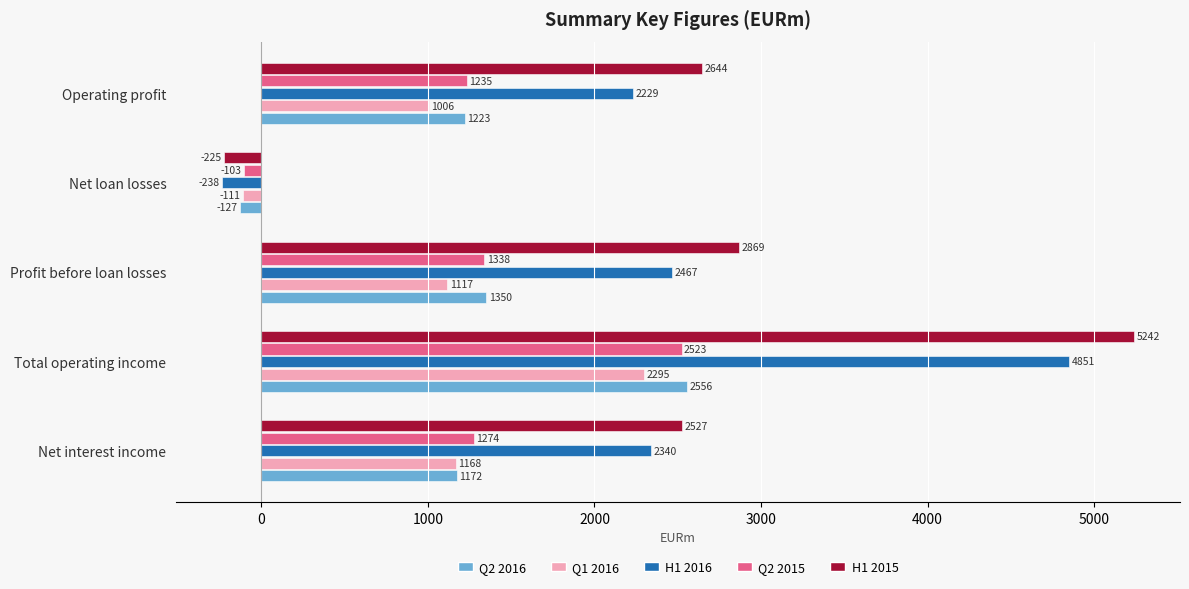

Which label corresponds to the largest value in the chart?

Total operating income